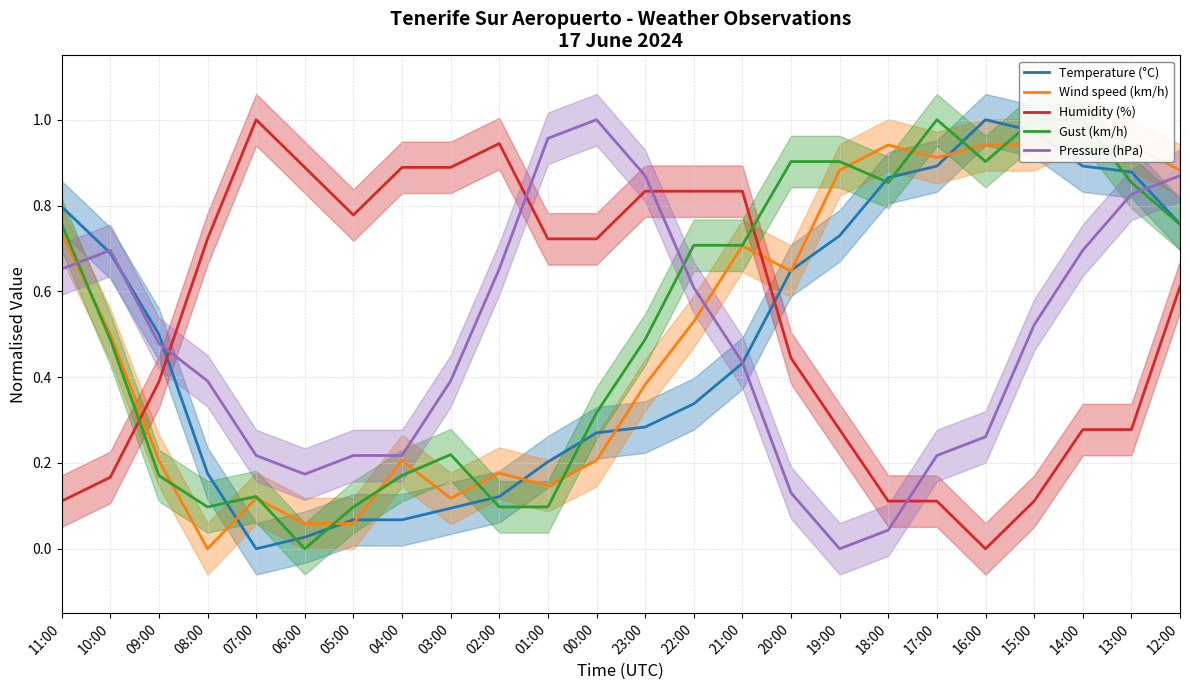

Which series has the largest total across all categories?

Humidity (%)